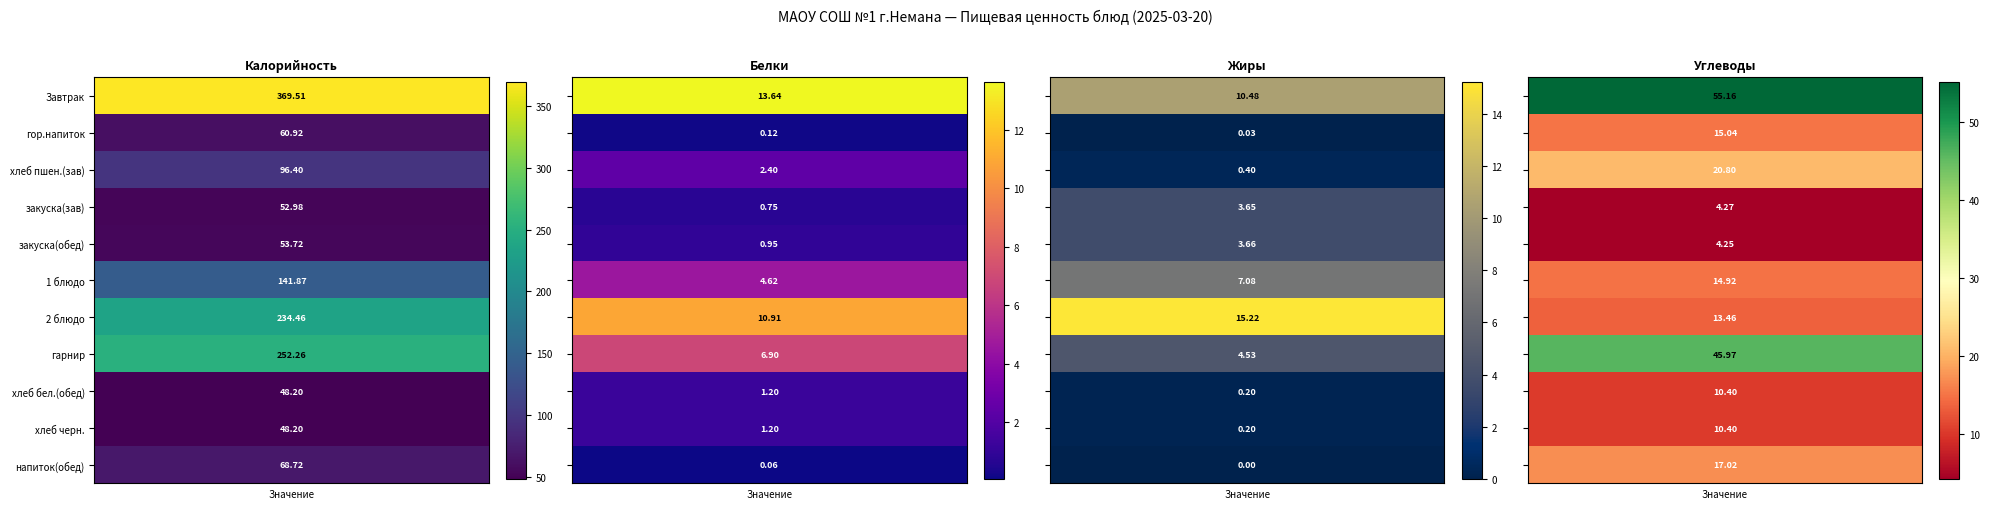

What is the difference between the second highest and minimum values in the гарнир series?

41.4